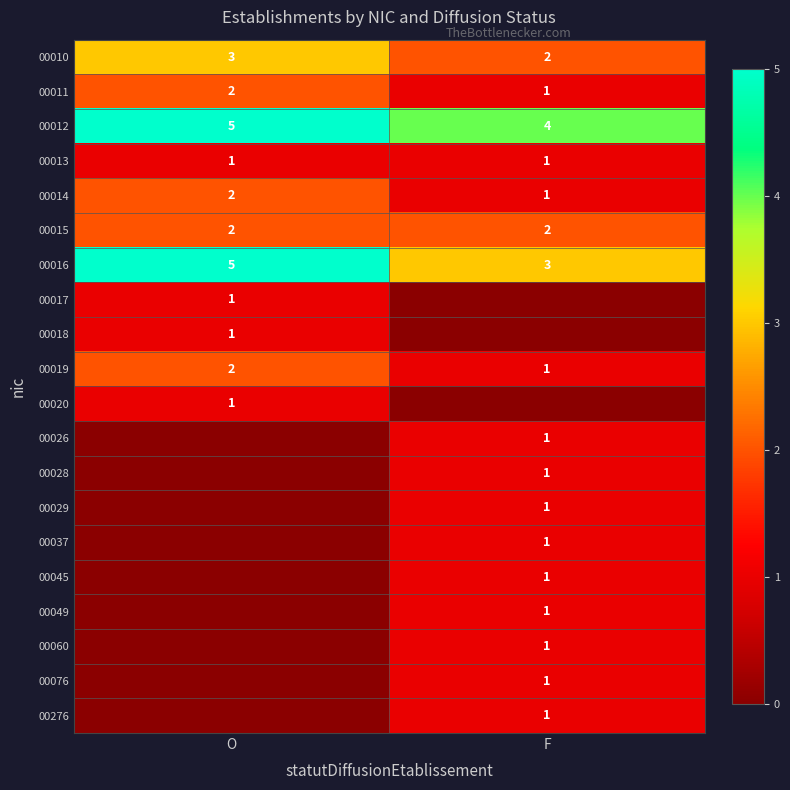

What is the spread (max minus min) of values at O?

5